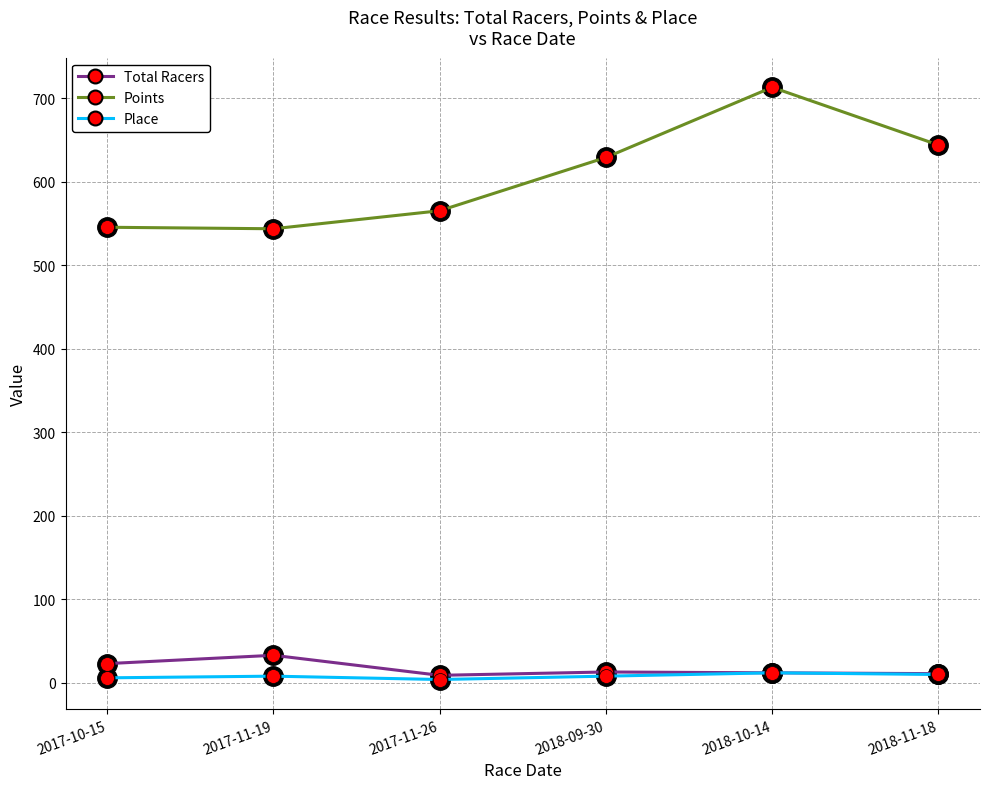

True or false: Points has more than 2 interior local peaks.

False